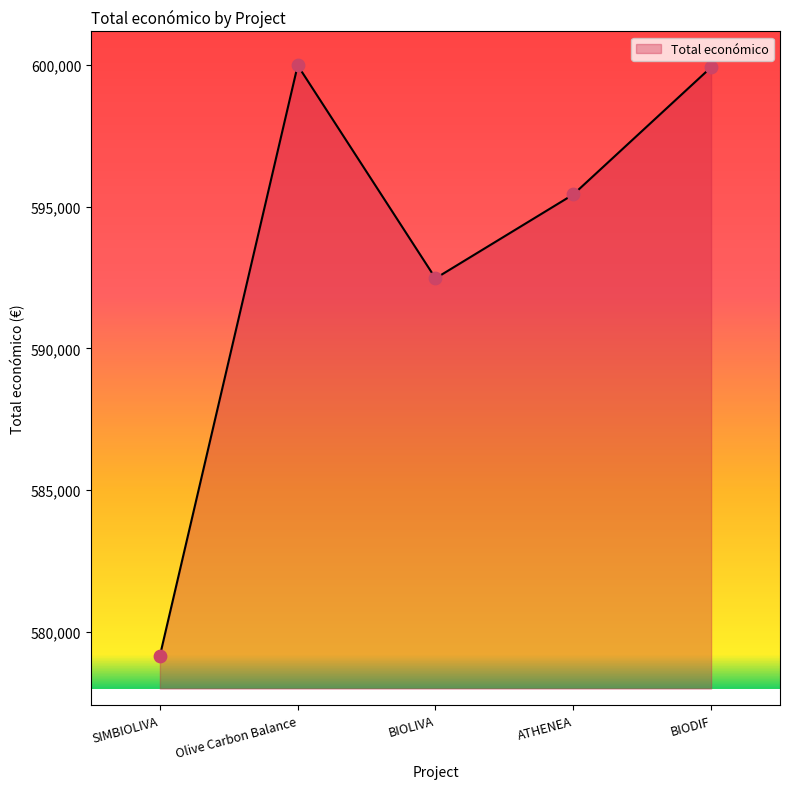

Approximately how many times larger is the value at BIODIF compared to Olive Carbon Balance?

1.0